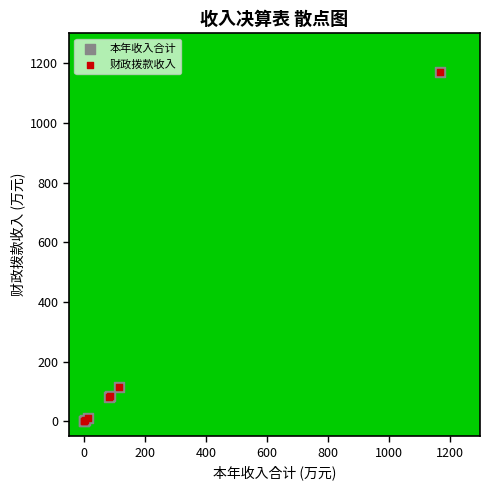

What are all the series names shown in the legend?

本年收入合计, 财政拨款收入